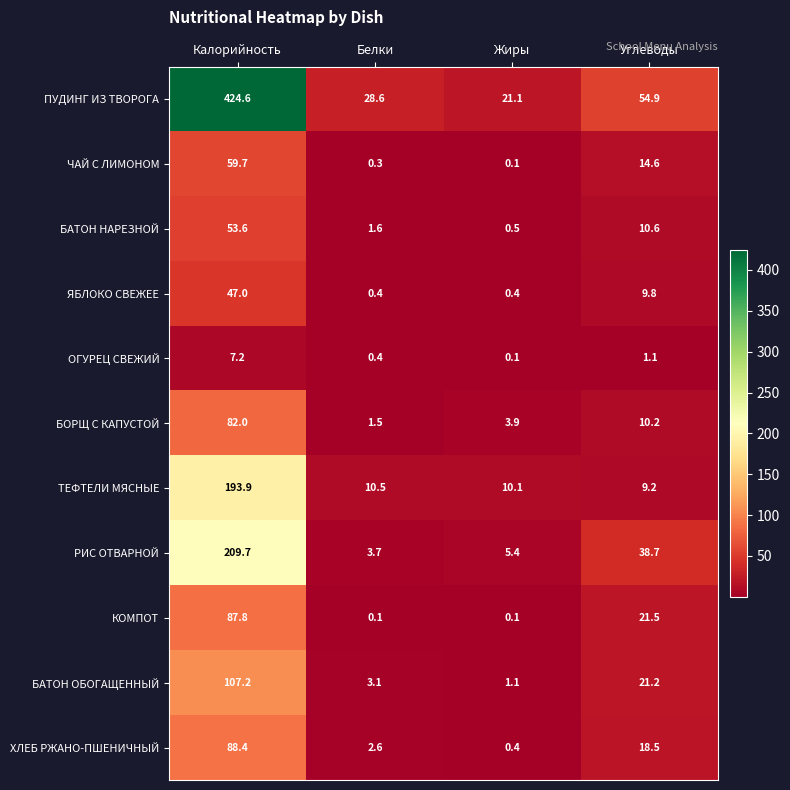

How many data points in КОМПОТ are less than 21?

2